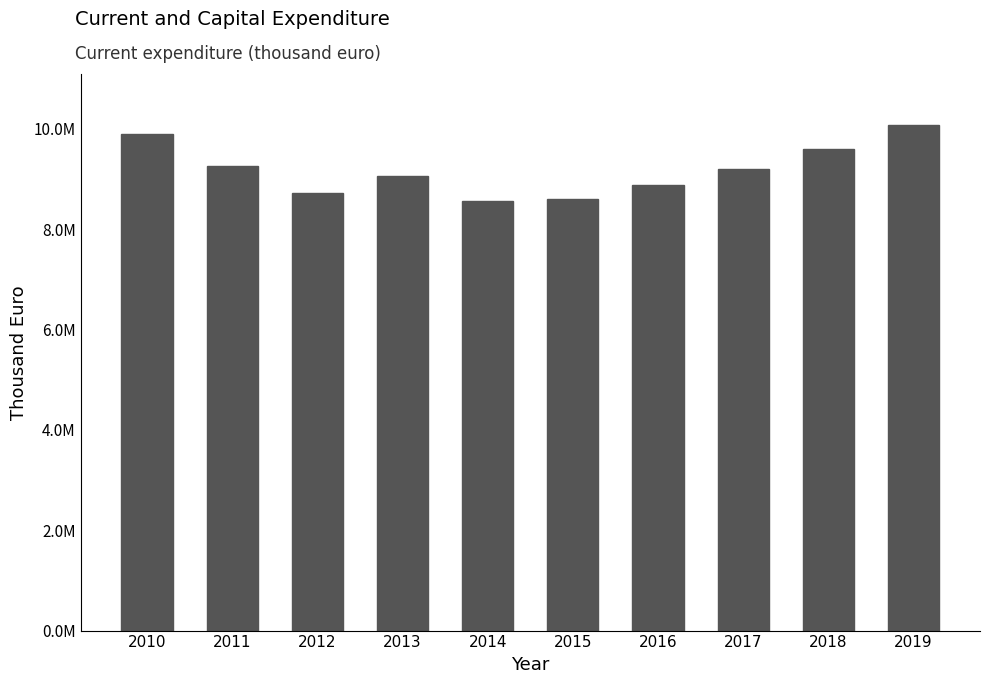

Does the chart contain any negative values?

No